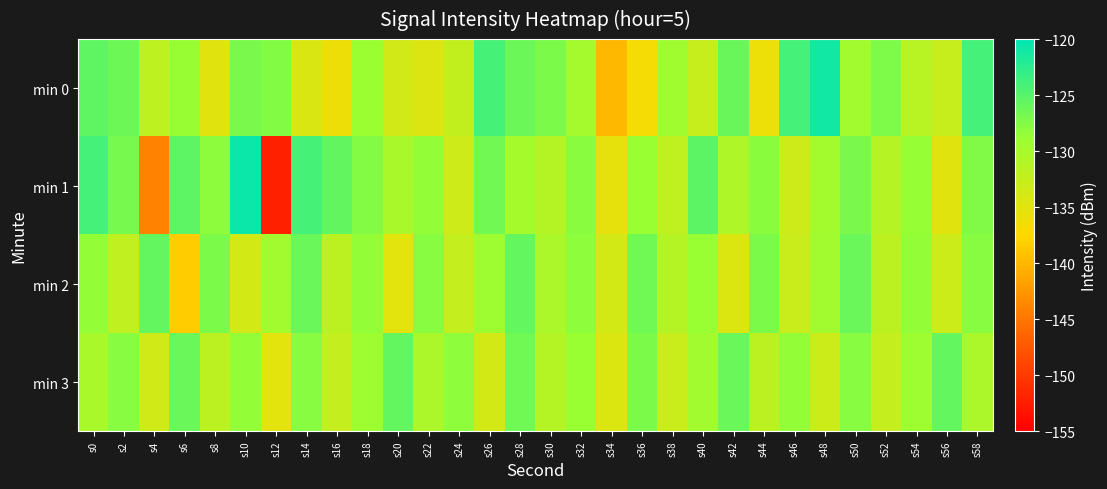

Which series changed the most between s20 and s48?

min 0